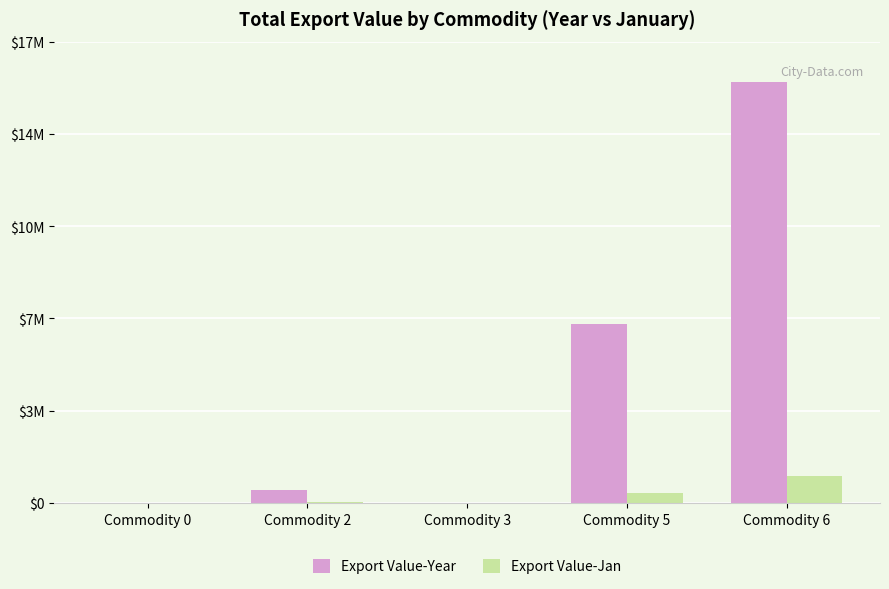

What are all the series names shown in the legend?

Export Value-Year, Export Value-Jan